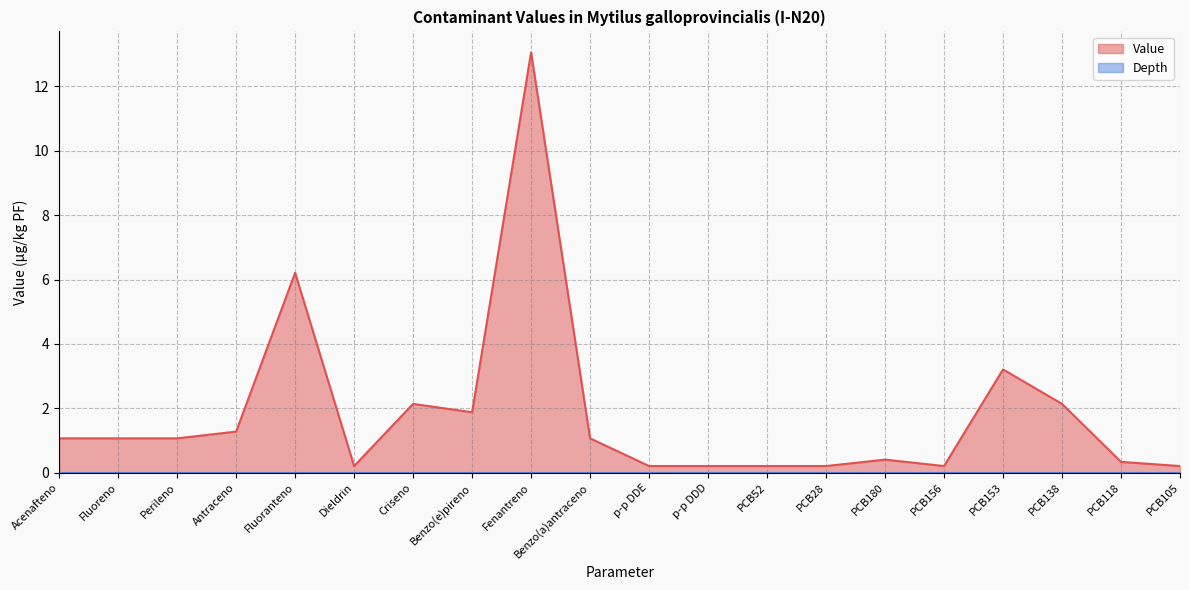

What is the difference between the values at PCB28 and Benzo(e)pireno?

1.7